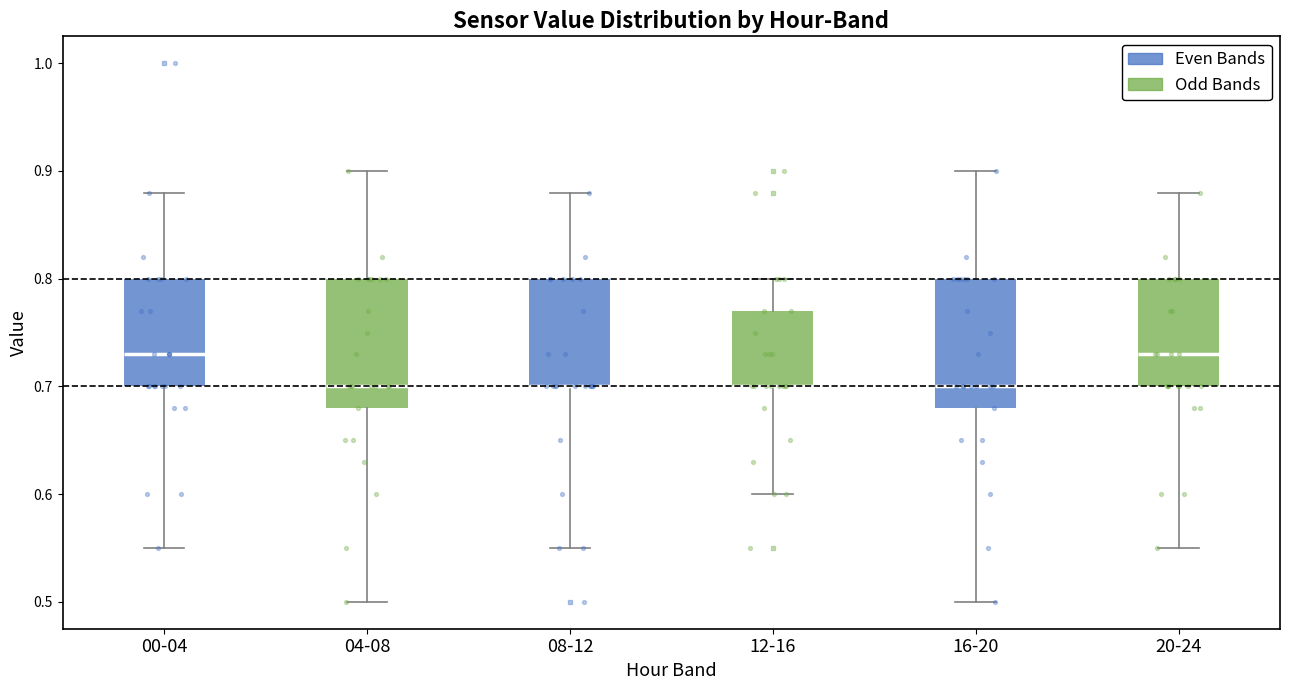

Reading left to right, transcribe this box plot: for each box, give where its median line is, the range the box spans, and where its two whiskers end, as read against the y-axis. The values are not printed on the chart, so give them approximately, as read against the axis.

00-04: median 0.73, box 0.70 to 0.80, whiskers 0.55 to 0.88
04-08: median 0.70, box 0.68 to 0.80, whiskers 0.50 to 0.90
08-12: median 0.70 (drawn on the box's lower edge), box 0.70 to 0.80, whiskers 0.55 to 0.88
12-16: median 0.70 (drawn on the box's lower edge), box 0.70 to 0.77, whiskers 0.60 to 0.80
16-20: median 0.70, box 0.68 to 0.80, whiskers 0.50 to 0.90
20-24: median 0.73, box 0.70 to 0.80, whiskers 0.55 to 0.88